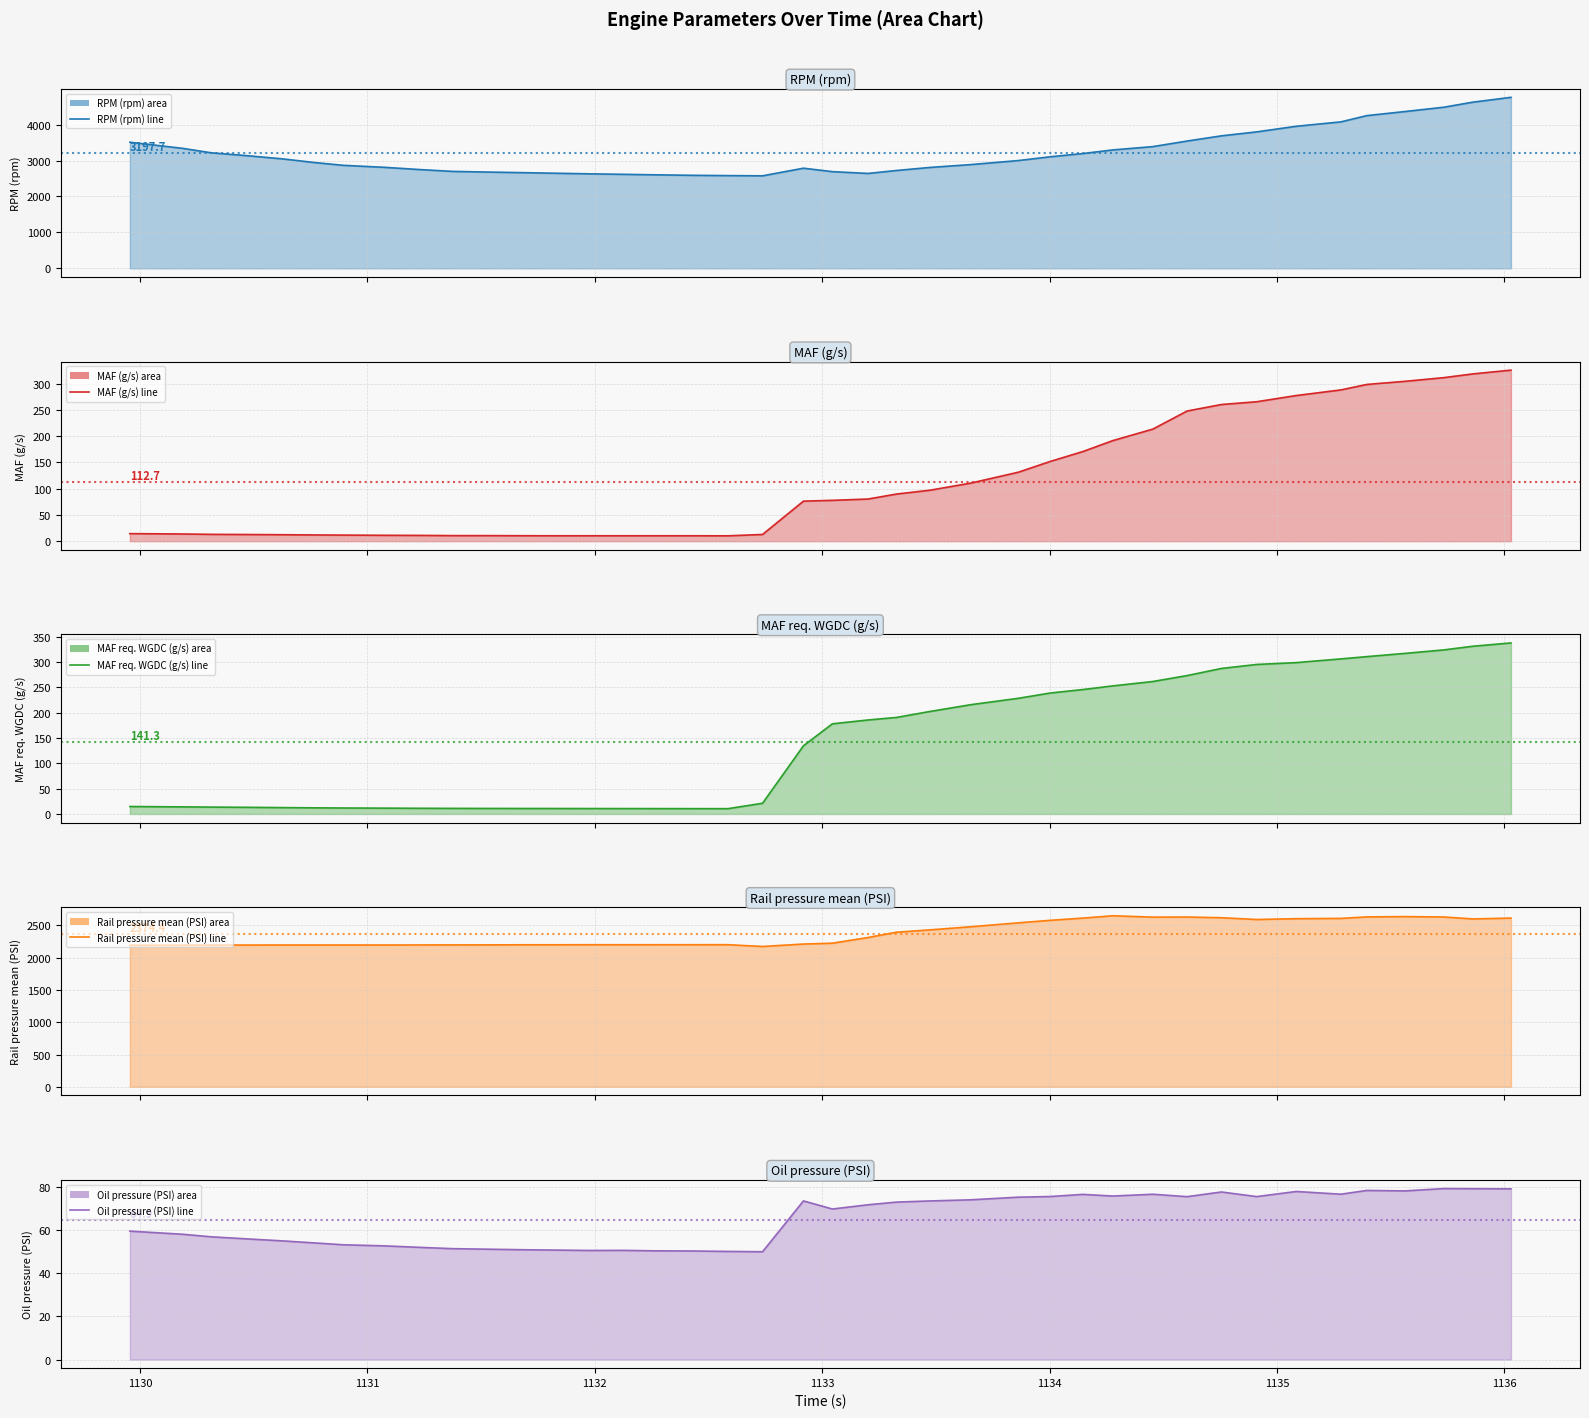

What is the greatest value displayed?

4757.0